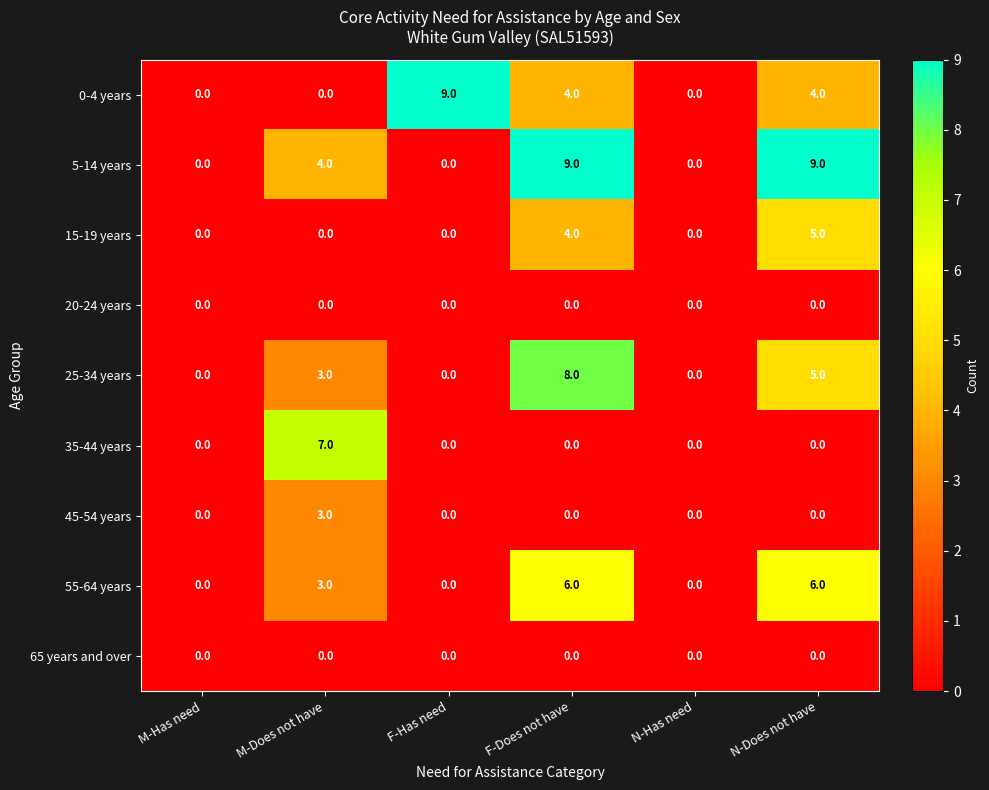

At how many categories does at least one series exceed 2?

4